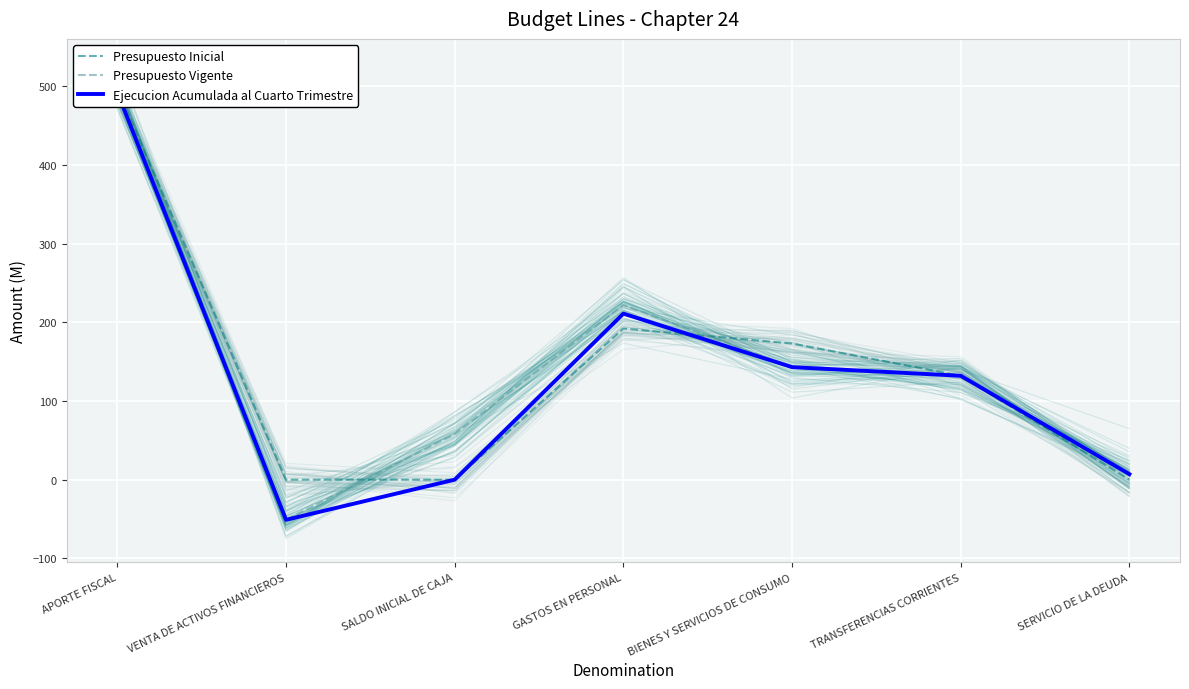

Which series has the largest total across all categories?

Presupuesto Vigente